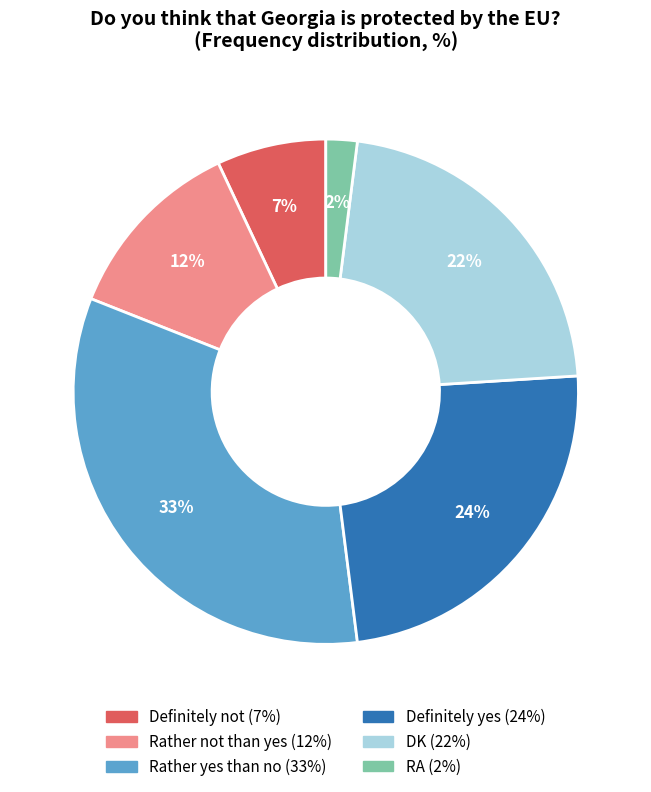

True or false: Definitely not accounts for 16% of the total.

False